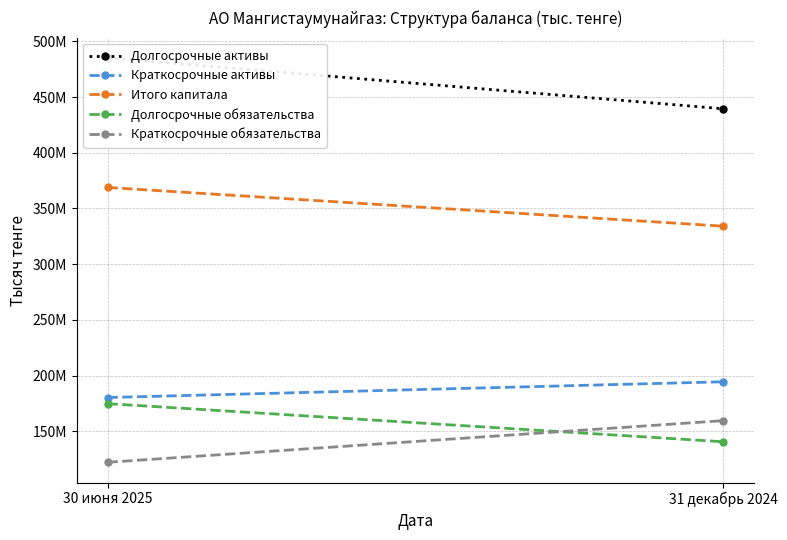

Rank the series at 31 декабрь 2024 from lowest to highest value.

Долгосрочные обязательства, Краткосрочные обязательства, Краткосрочные активы, Итого капитала, Долгосрочные активы